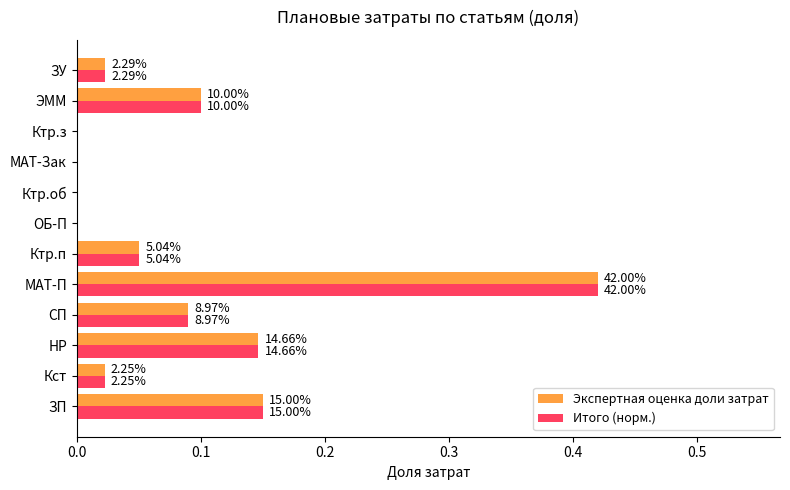

At how many categories does at least one series exceed 0?

8